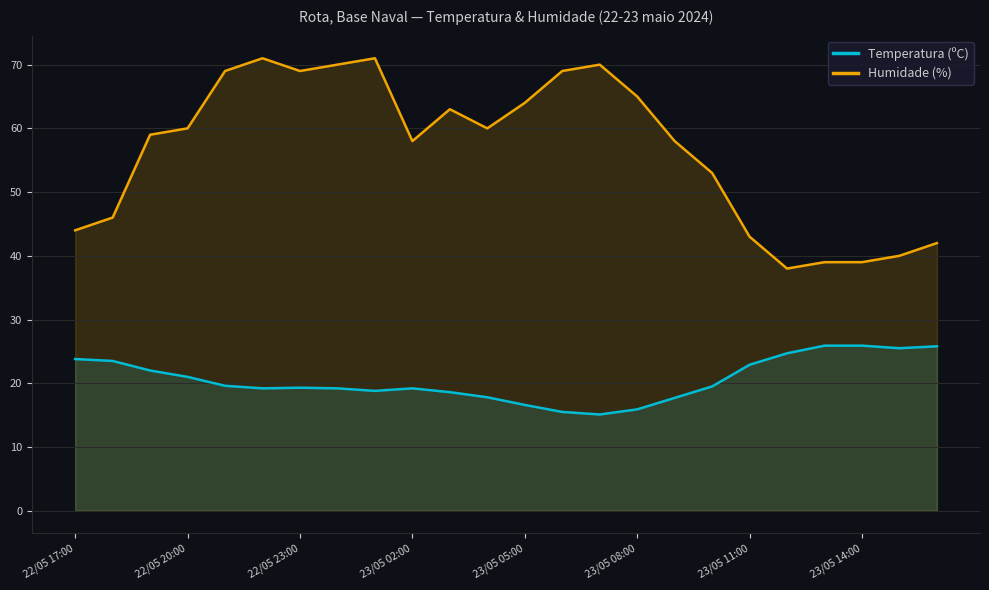

The Temperatura (ºC) series shows 15.9 at 23/05 08:00. True or false?

True